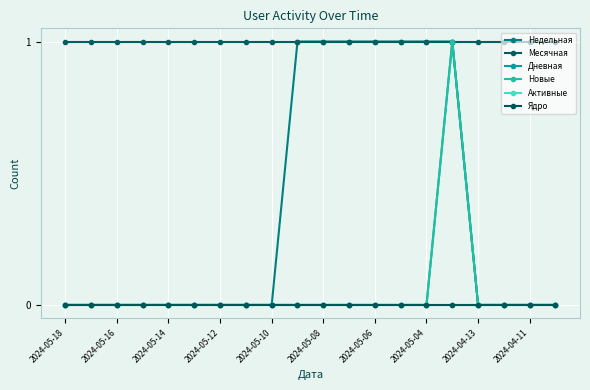

Which label corresponds to the largest value in the chart?

2024-04-11